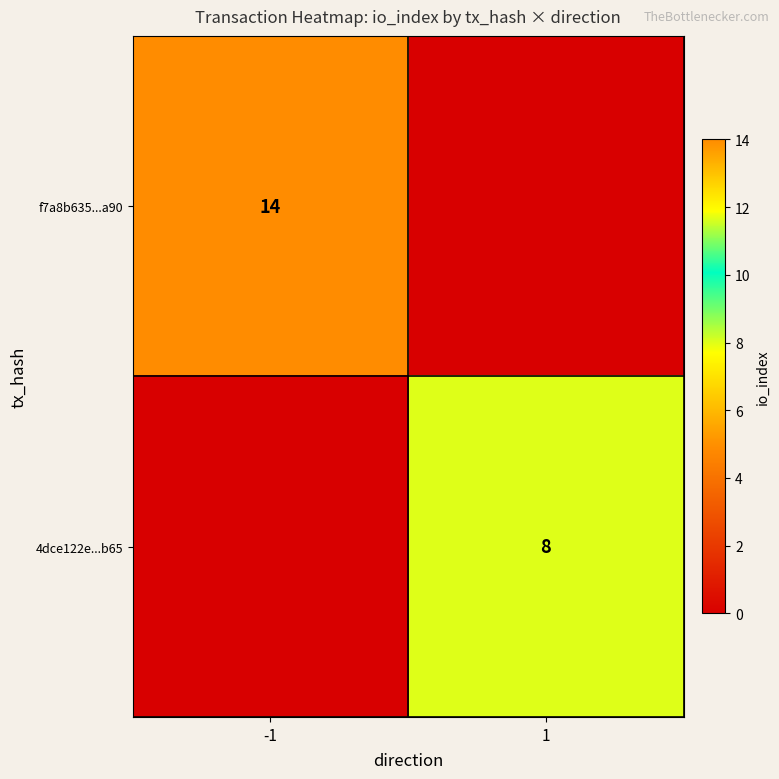

The f7a8b635...a90 series shows 14 at -1. True or false?

True